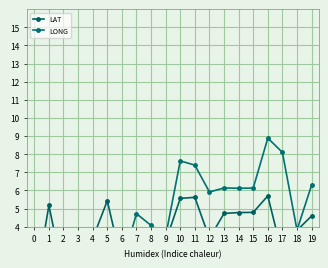

What are all the series names shown in the legend?

LAT, LONG